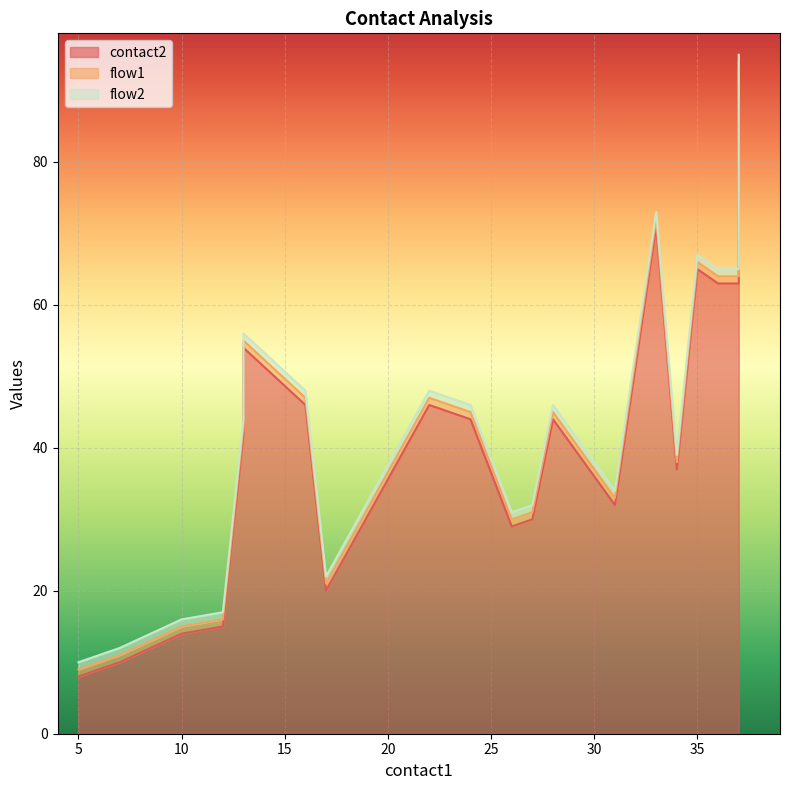

True or false: contact2 and flow2 cross at least once.

False